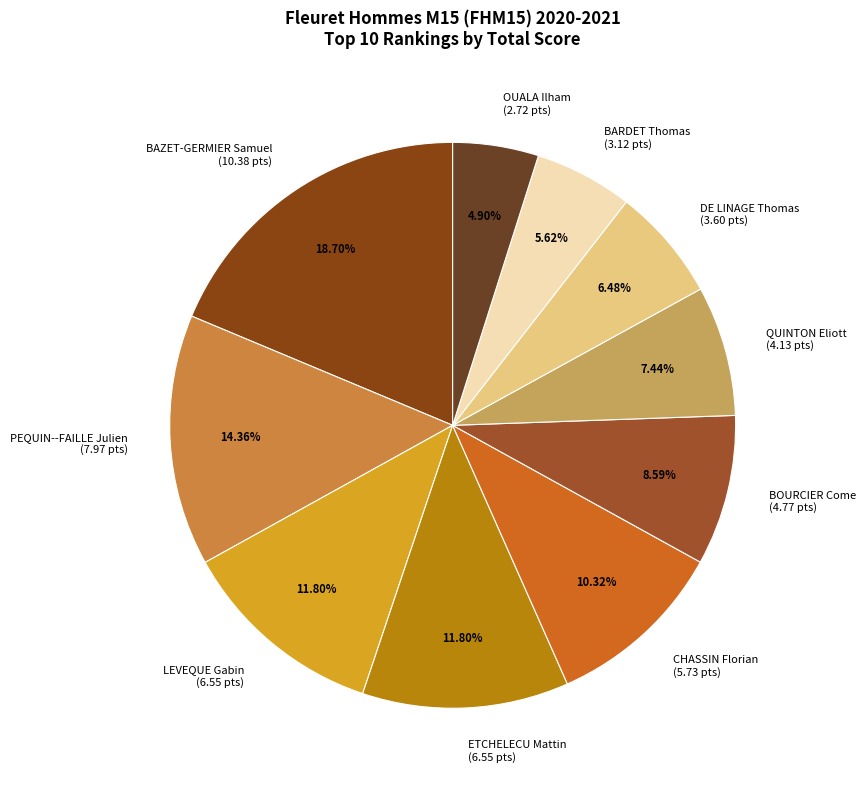

Is it true that QUINTON Eliott is 7% of the pie?

True